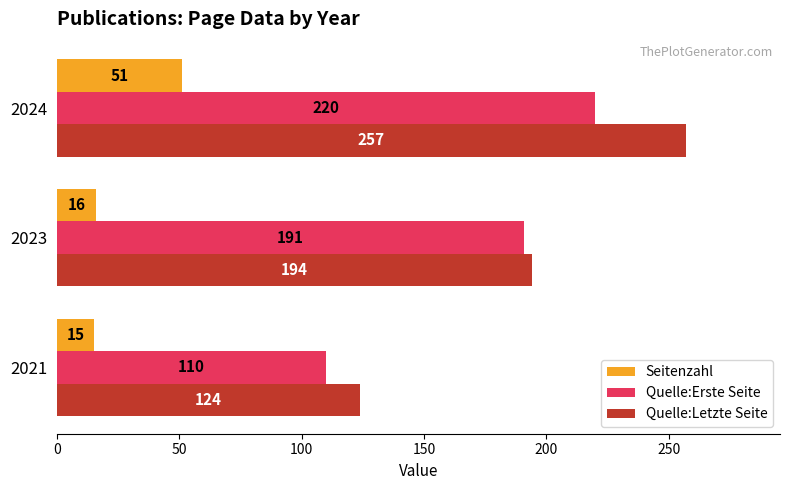

The value of Quelle:Erste Seite at 2021 is 31. True or false?

False